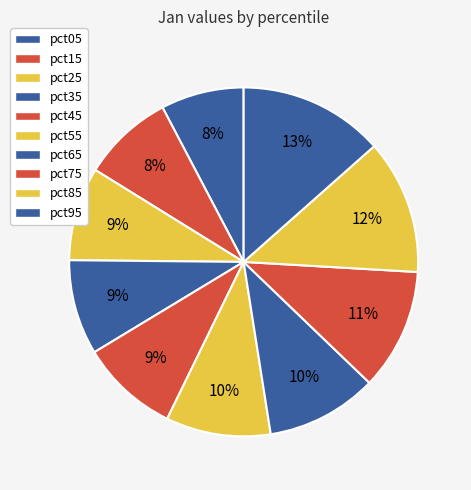

How many segments does this pie chart have?

10